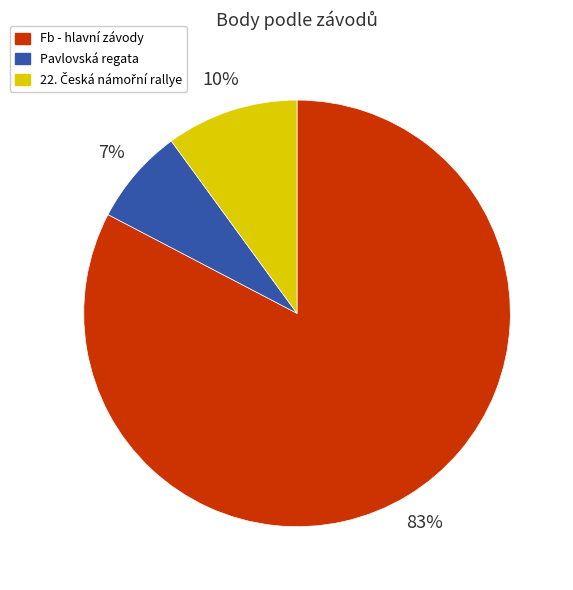

Do Pavlovská regata and Fb - hlavní závody together represent more than half of the pie?

Yes